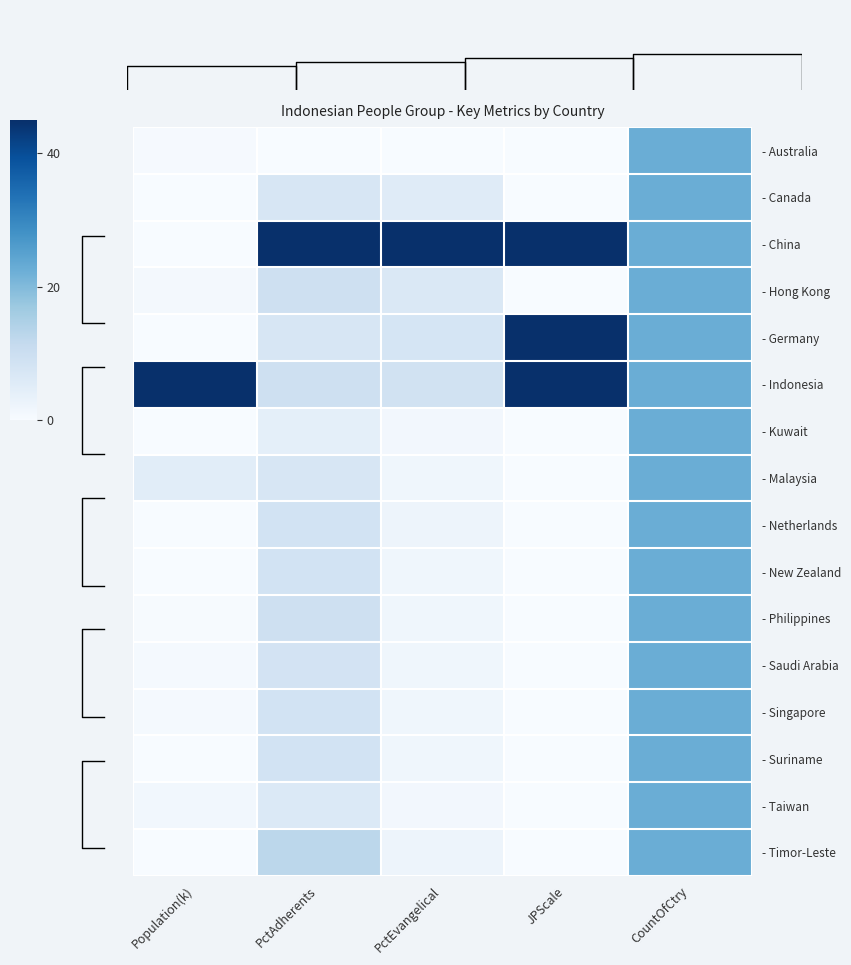

What value does the - Kuwait series have at PctAdherents?

4.2